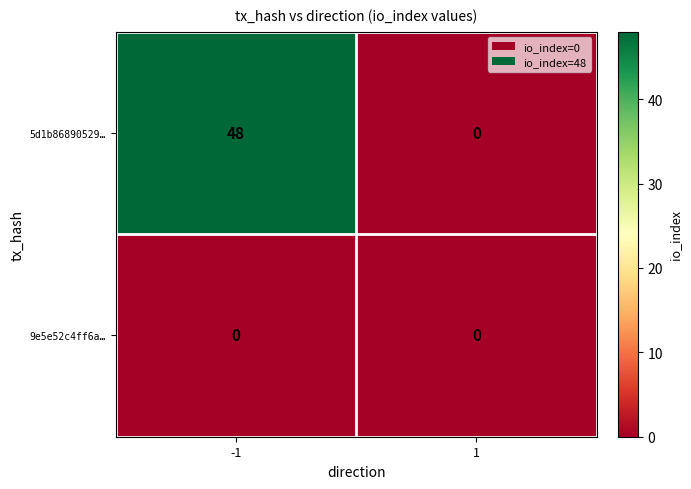

Which series has the largest total across all categories?

5d1b86890529…